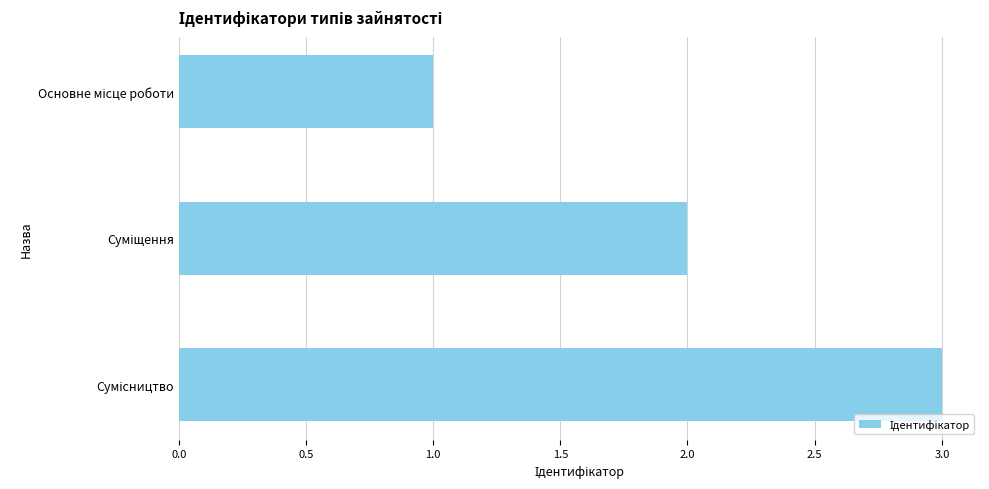

What is the maximum value shown in the chart?

3